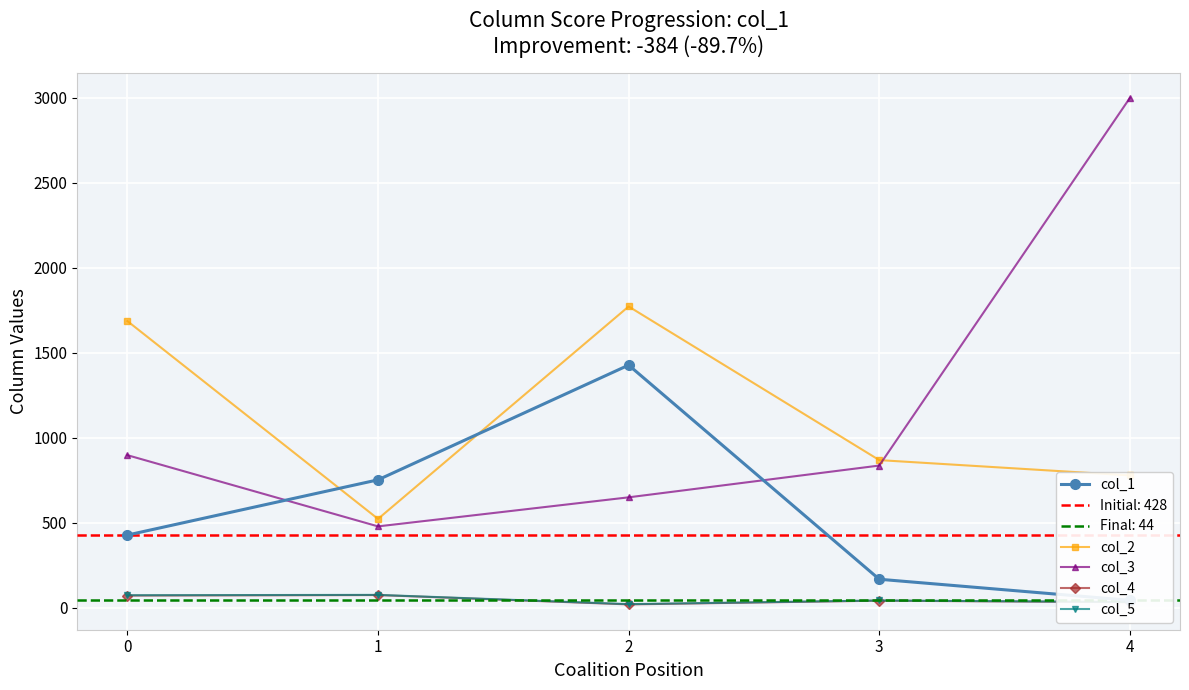

Rank the series at 4 from lowest to highest value.

col_4, col_5, col_1, col_2, col_3